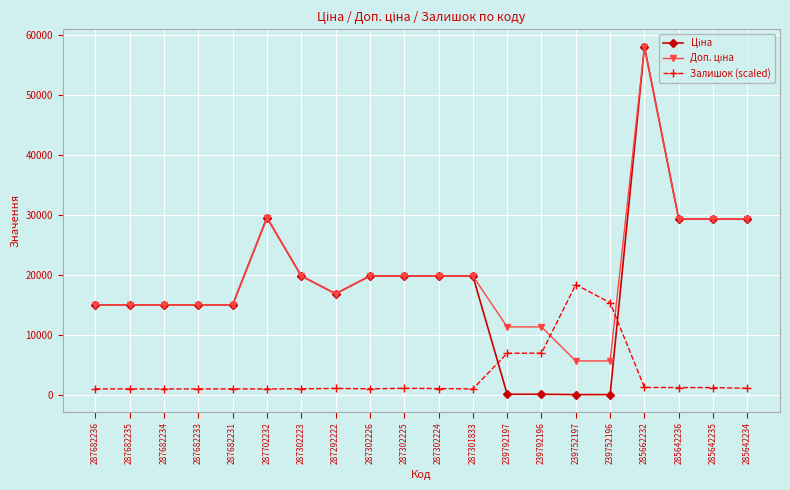

Which label corresponds to the largest value in the chart?

285662232